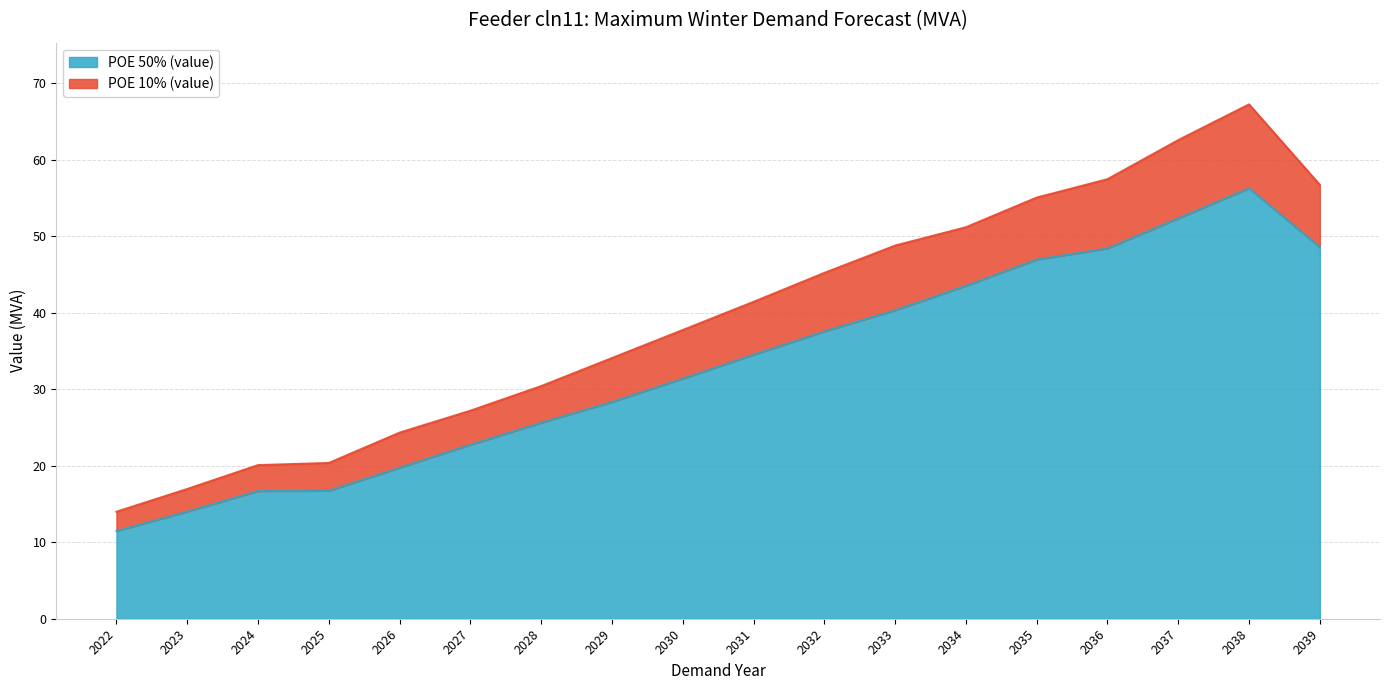

What is the sum of the POE 50% (value) values at 2031 and 2026?

54.2